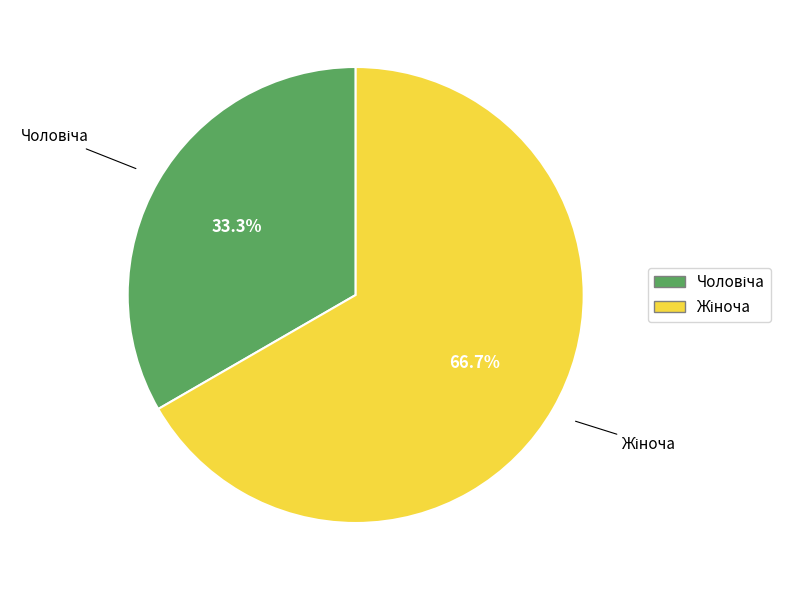

Is there any slice that represents more than half of the pie?

Yes